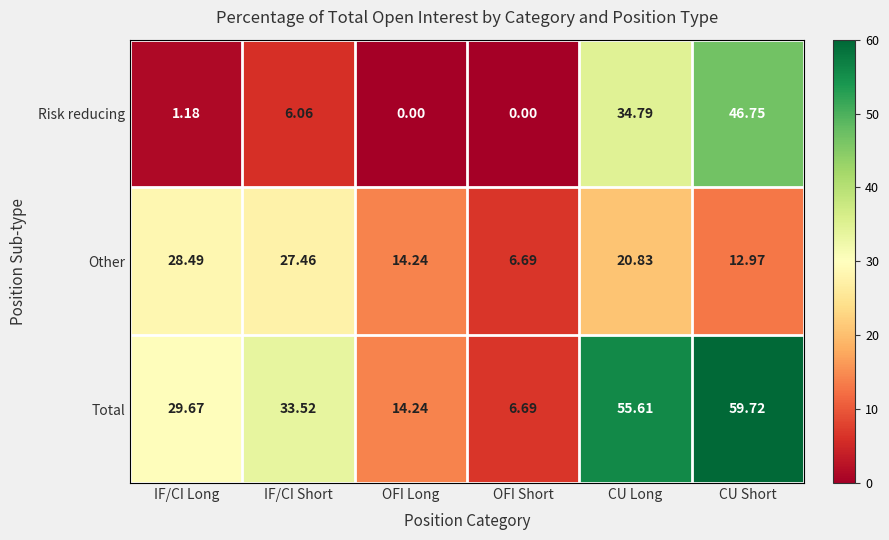

How many distinct data groups are displayed?

3